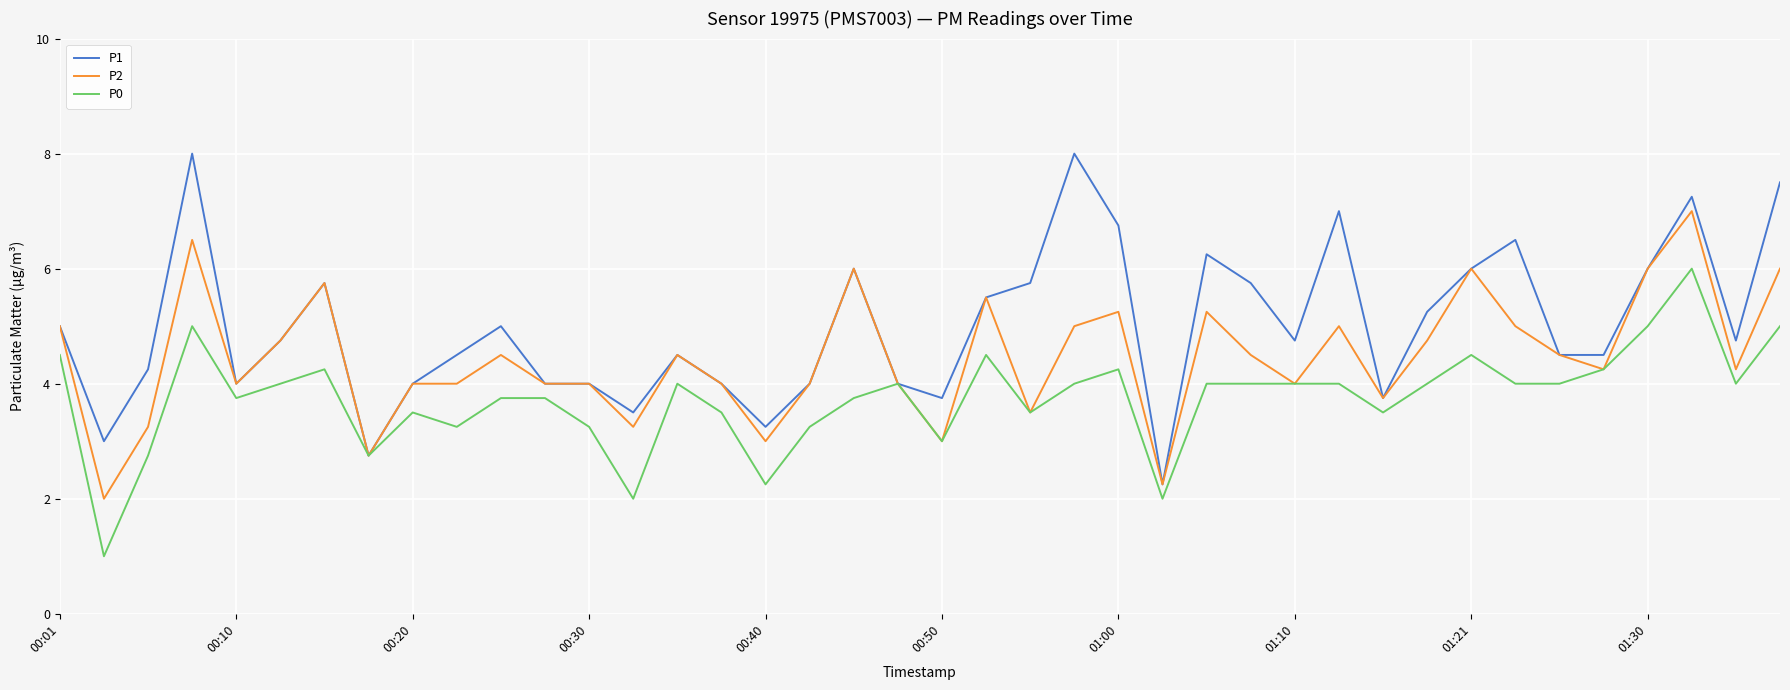

Which series has the largest range (max minus min)?

P1